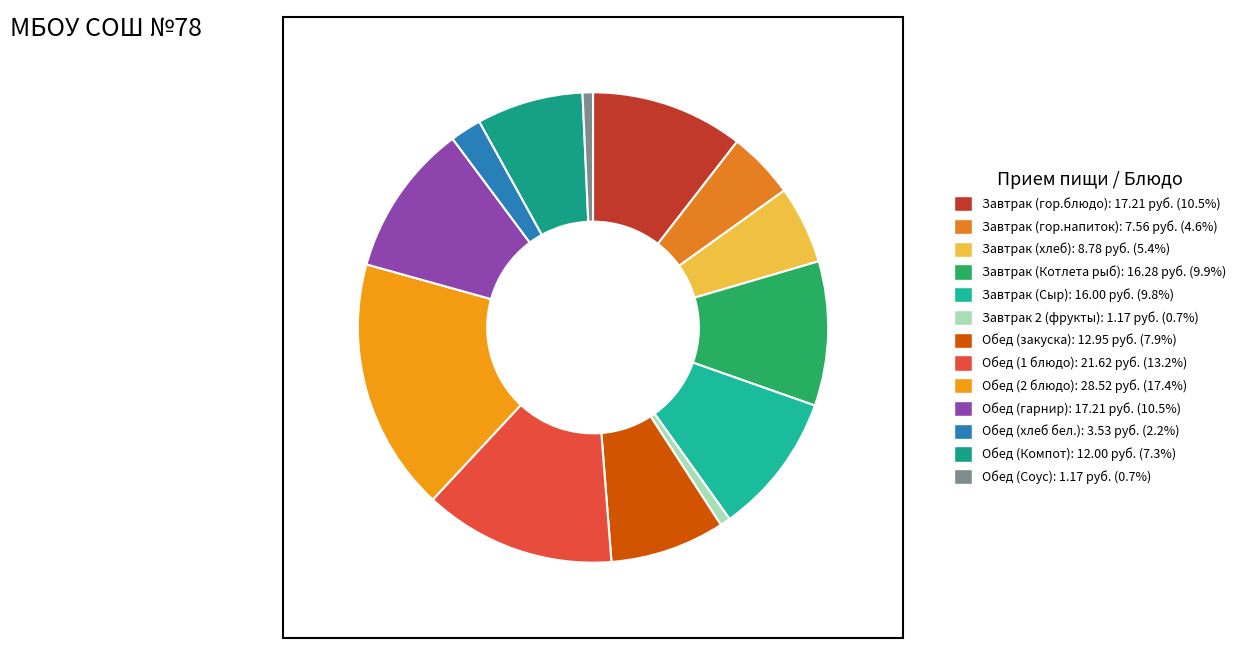

Which has a higher value, Обед (2 блюдо) or Завтрак (Котлета рыб)?

Обед (2 блюдо)